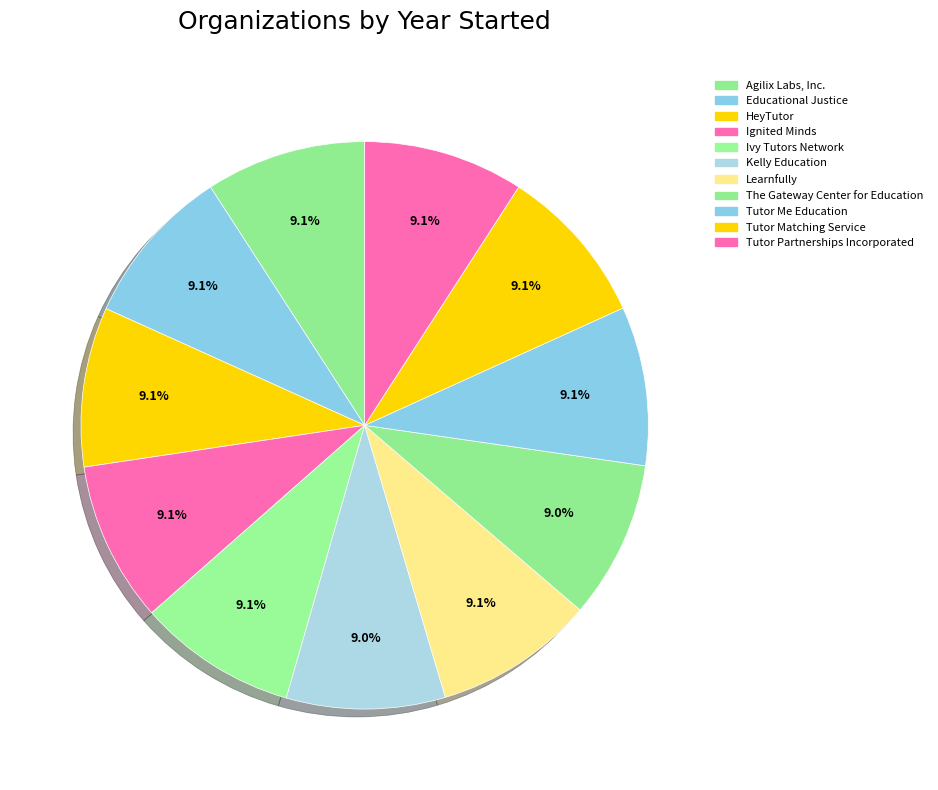

What percentage is the Ivy Tutors Network slice, to the nearest percent?

9%